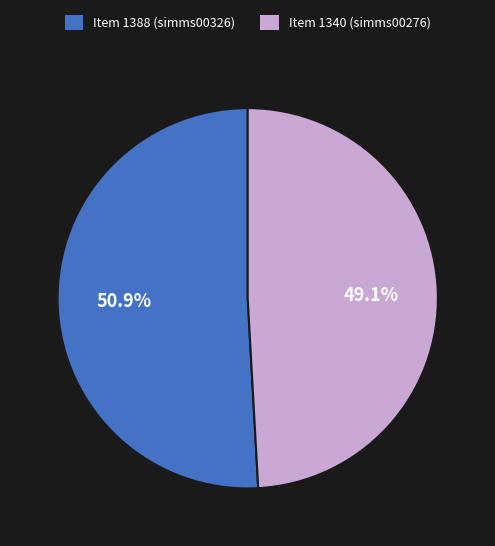

What portion of the pie excludes Item 1388 (simms00326)?

49.1%